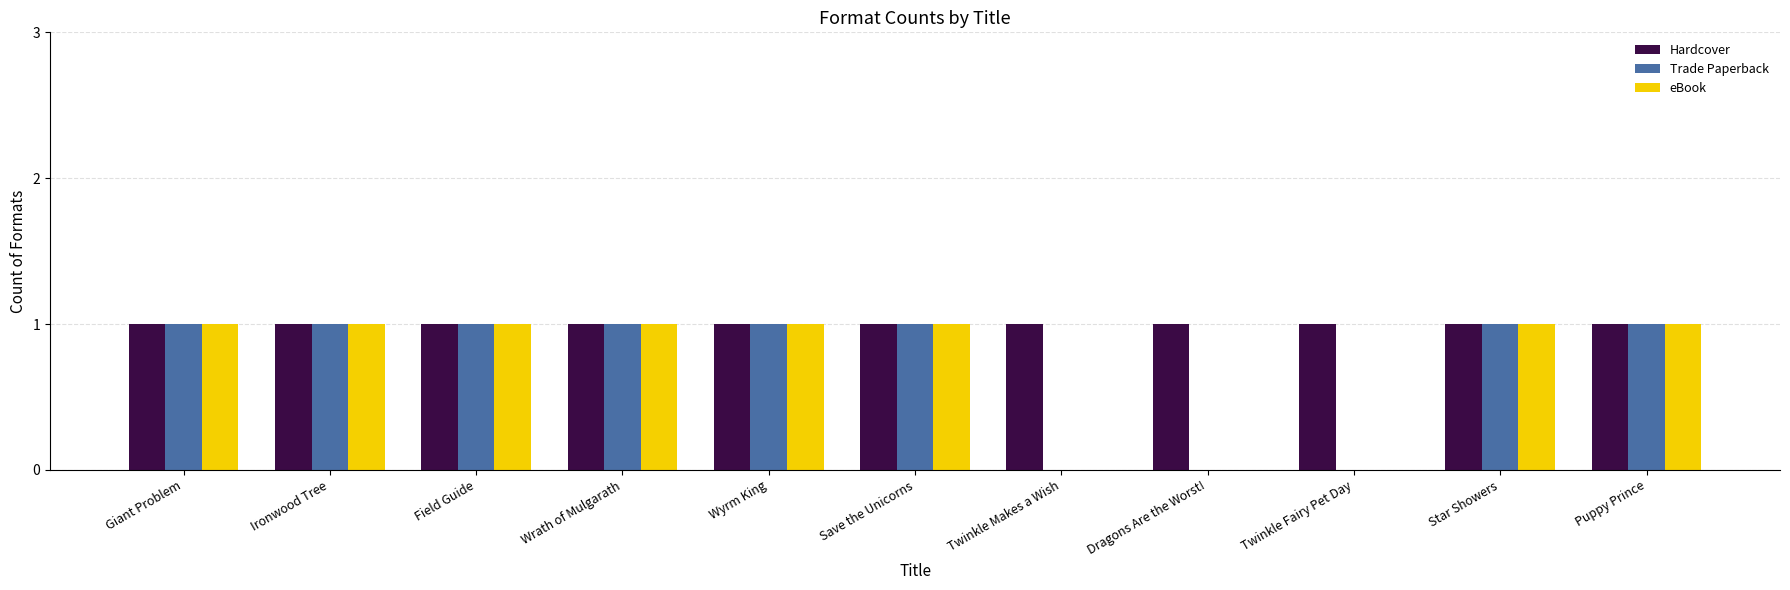

Which series has the largest total across all categories?

Hardcover